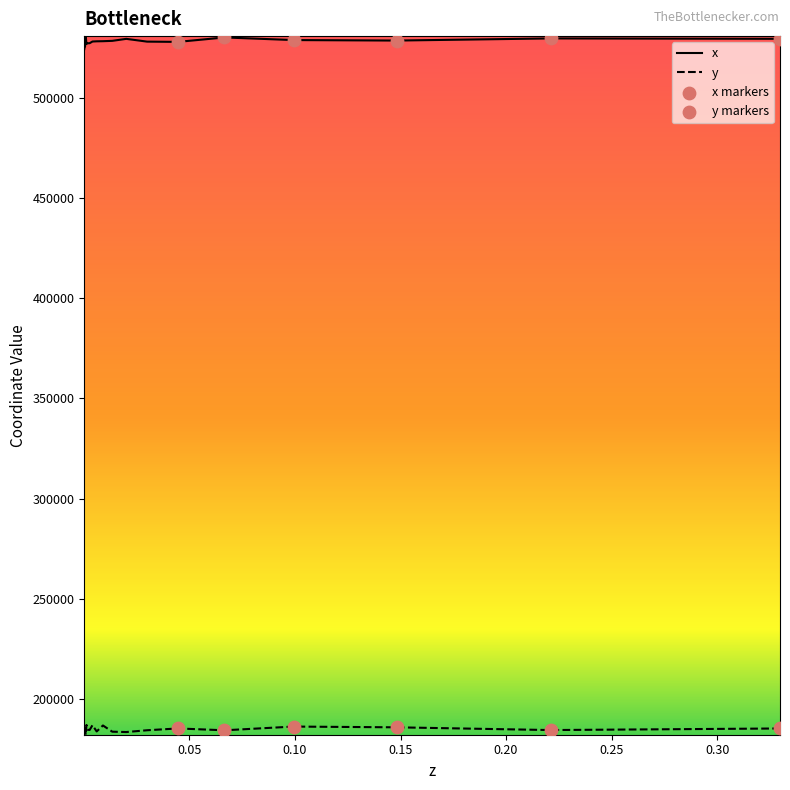

At how many categories does at least one series exceed 510455?

20